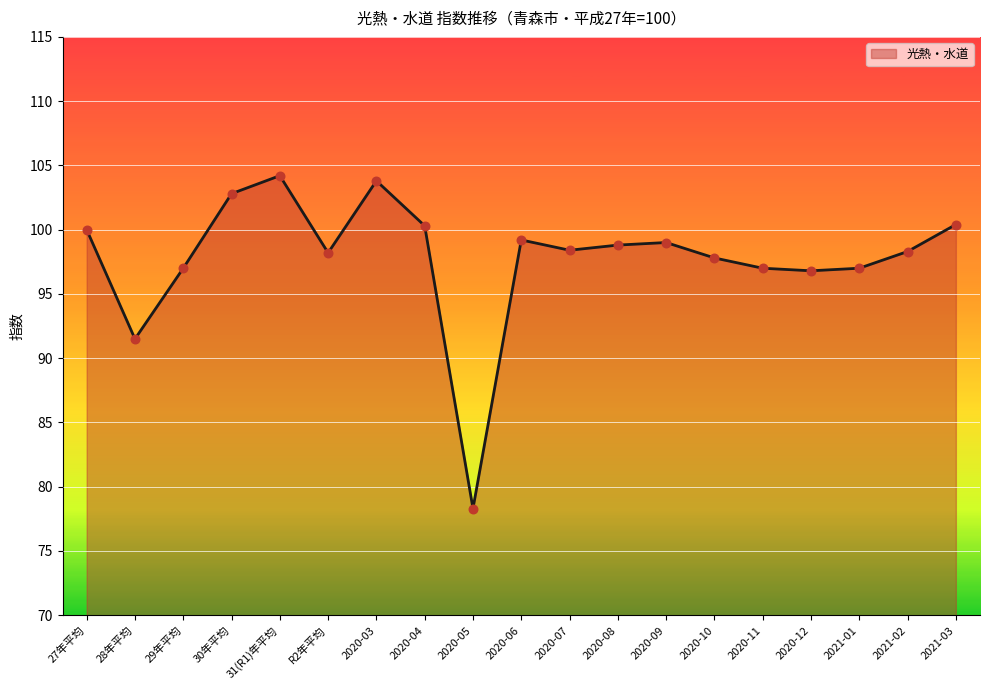

Between 2020-07 and 2020-12, which is larger?

2020-07